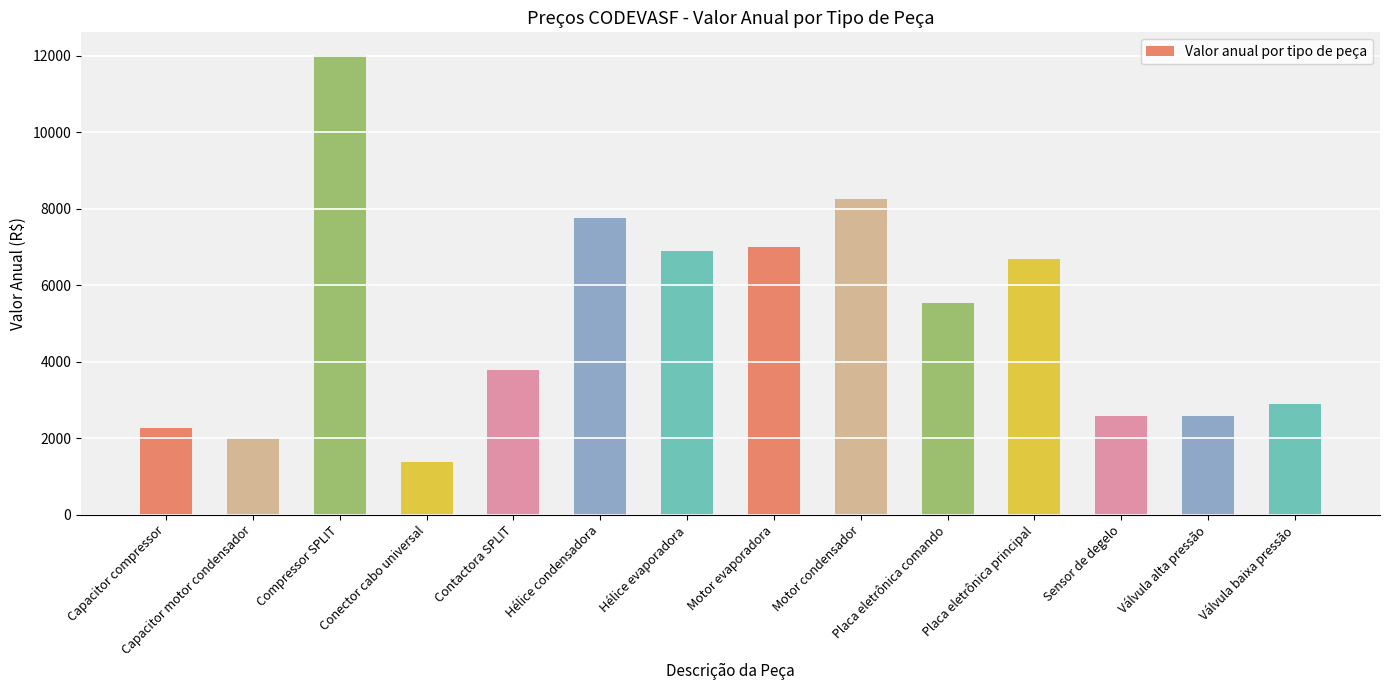

What is the sum of the values at Capacitor motor condensador and Hélice condensadora?

9767.2